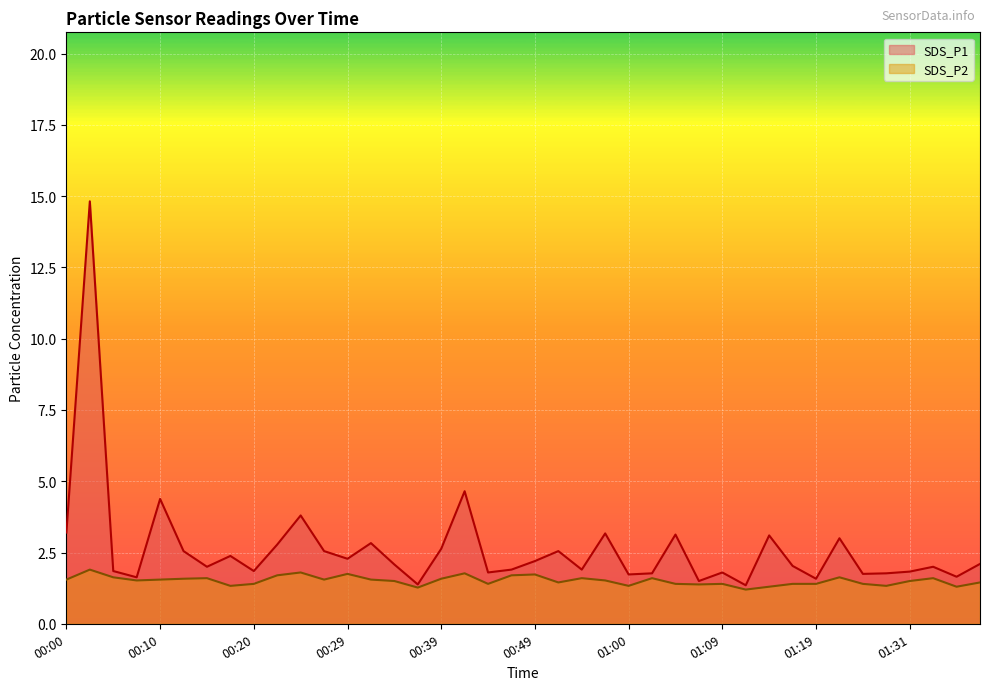

At how many categories does at least one series exceed 2?

21